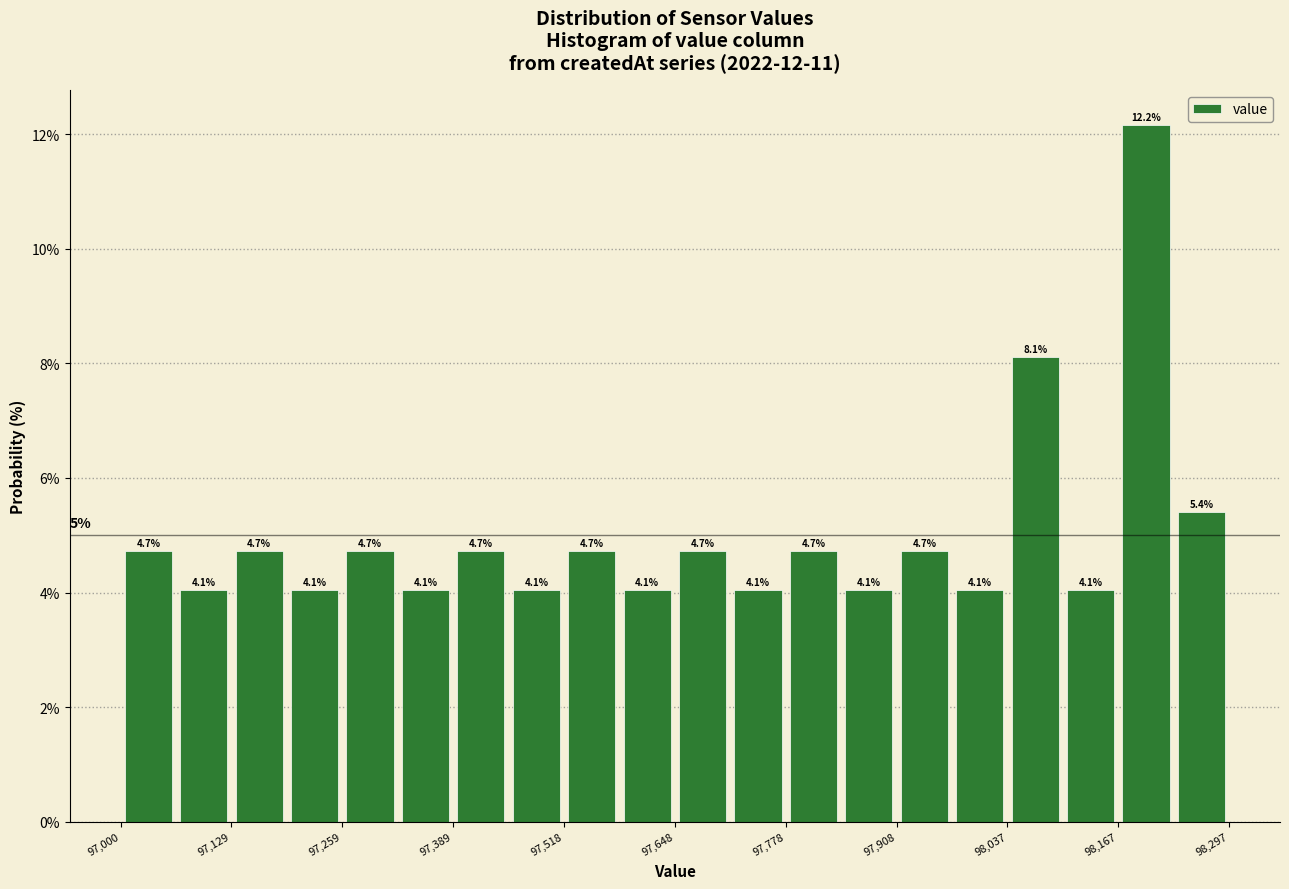

Read against the x-axis, roughly where is the centre of the tallest bar?

98200